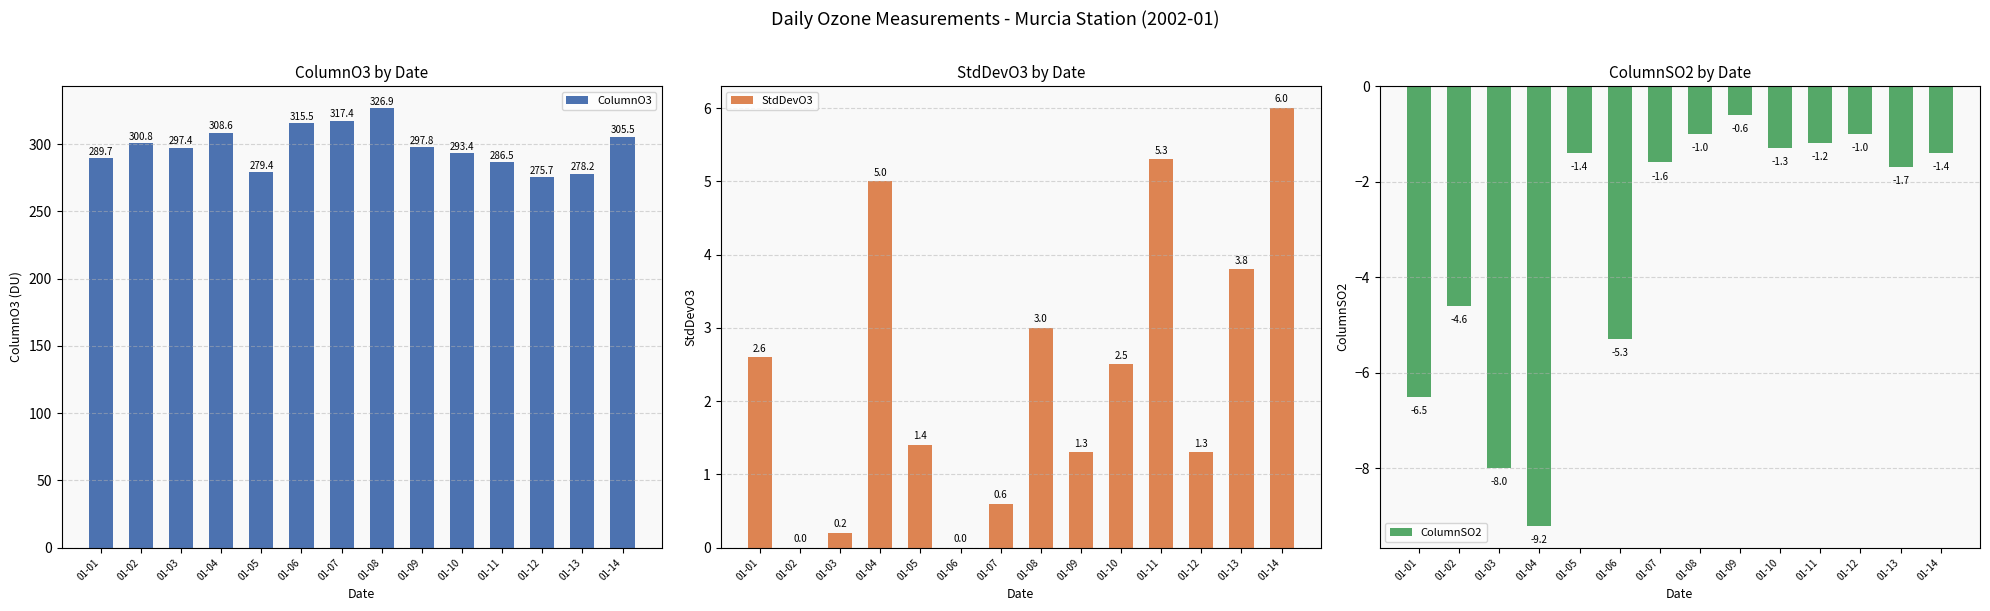

What is the minimum value for ColumnSO2?

-9.2